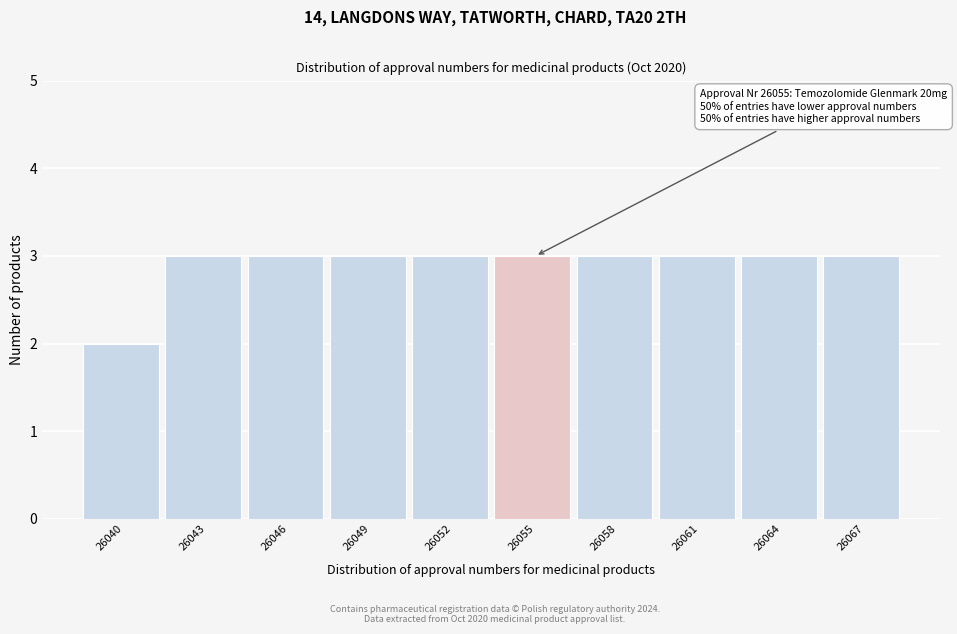

Reading right to left, list all the values displayed in this chart.

3	3	3	3	3	3	3	3	3	2